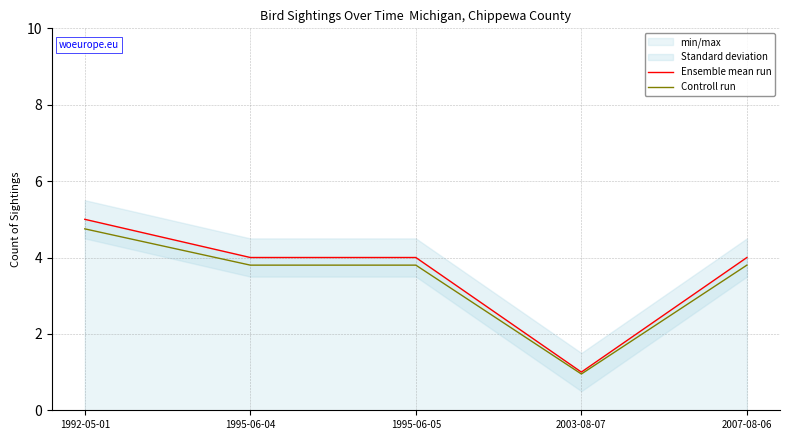

Where is Ensemble mean run nearest to the value 3?

1995-06-04